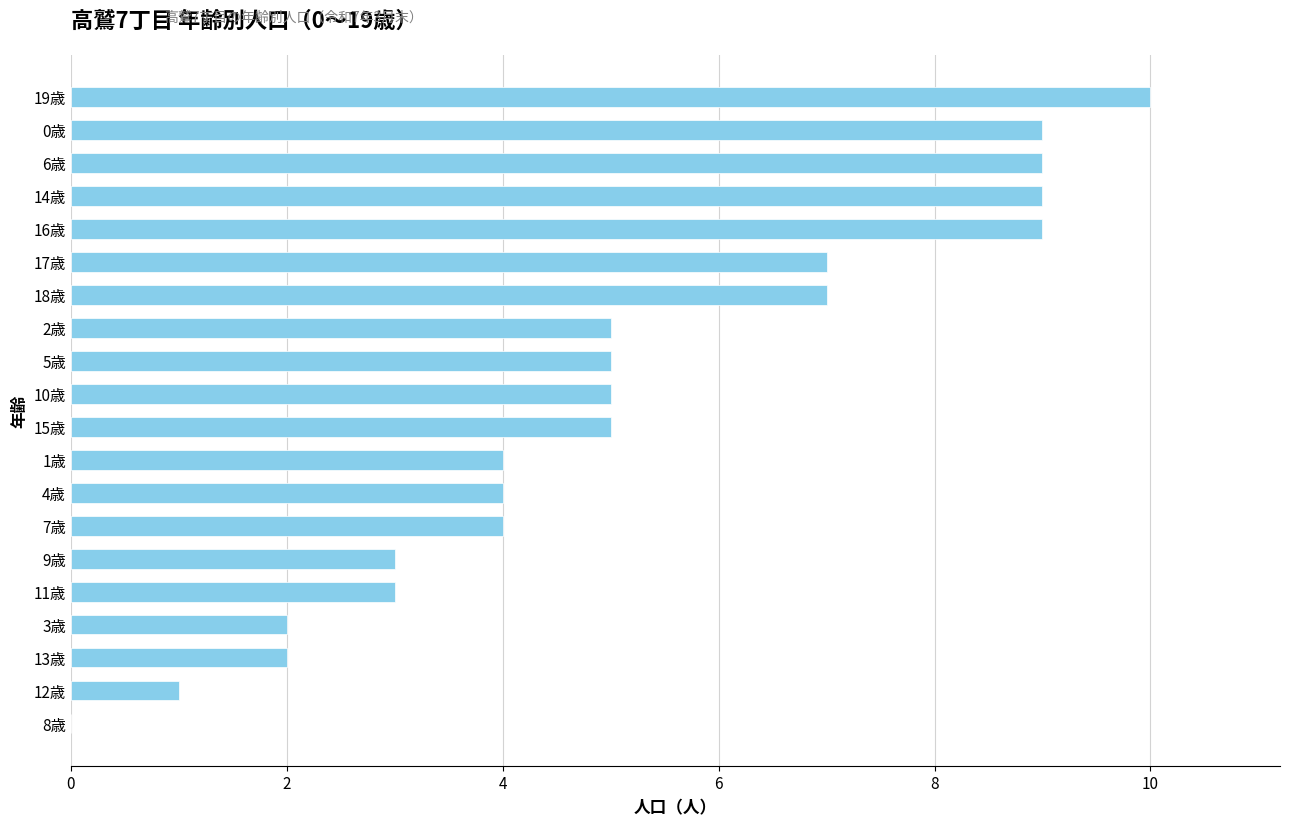

Reading bottom to top, transcribe all the data shown in this chart.

8歳=0	12歳=1	13歳=2	3歳=2	11歳=3	9歳=3	7歳=4	4歳=4	1歳=4	15歳=5	10歳=5	5歳=5	2歳=5	18歳=7	17歳=7	16歳=9	14歳=9	6歳=9	0歳=9	19歳=10